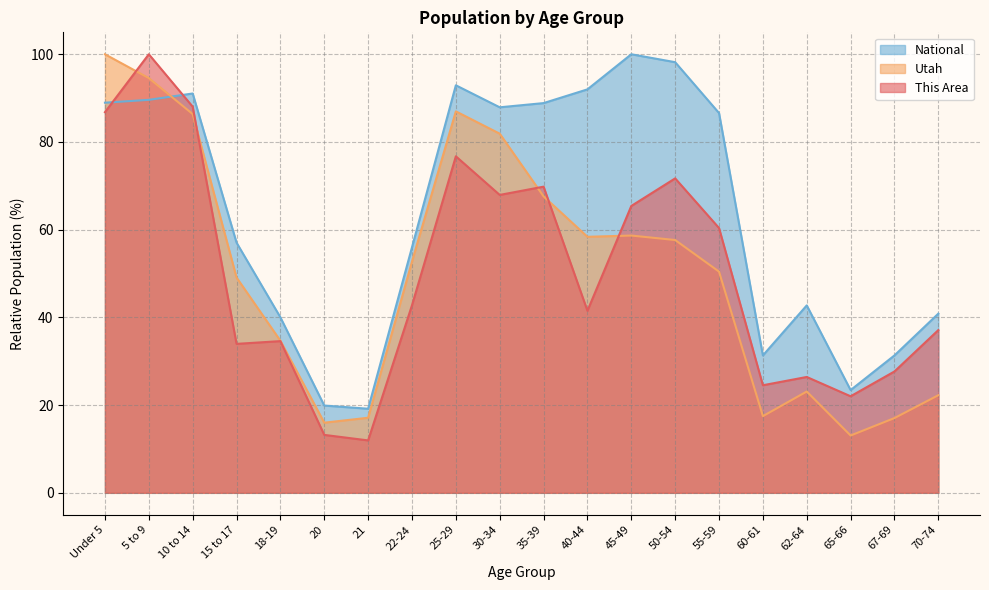

List the labels in order of Utah value, smallest first.

65-66, 20, 67-69, 21, 60-61, 70-74, 62-64, 18-19, 15 to 17, 55-59, 22-24, 50-54, 40-44, 45-49, 35-39, 30-34, 10 to 14, 25-29, 5 to 9, Under 5